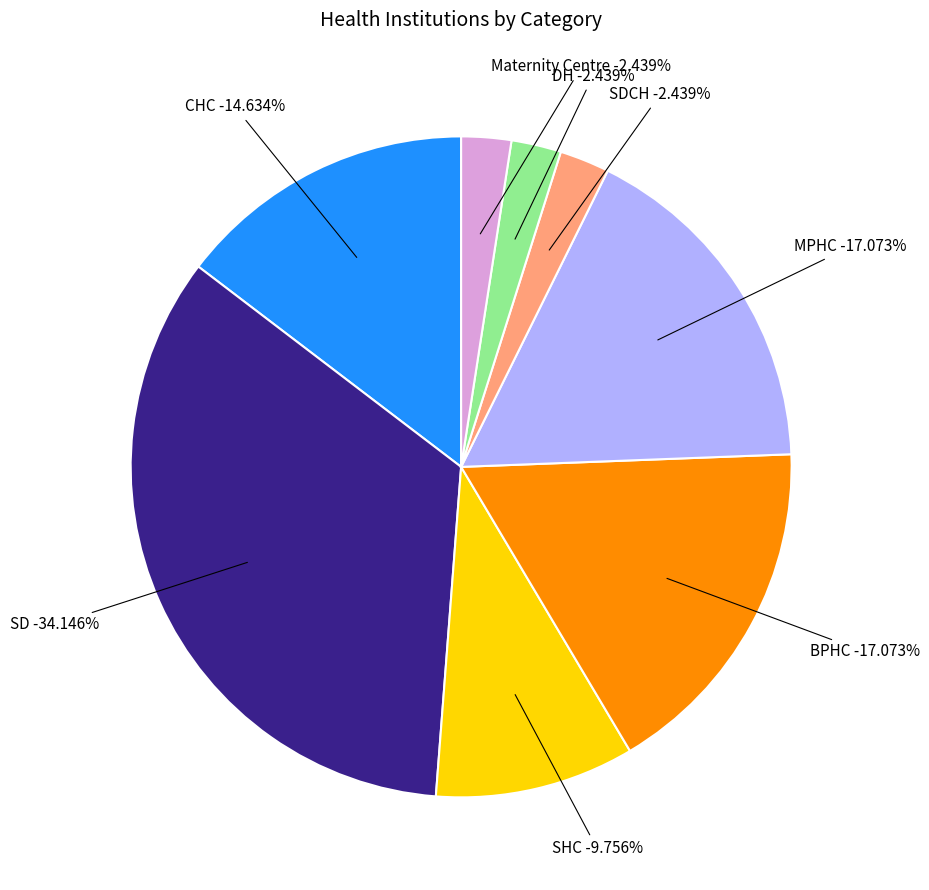

Does SD account for over 50% of the chart?

No